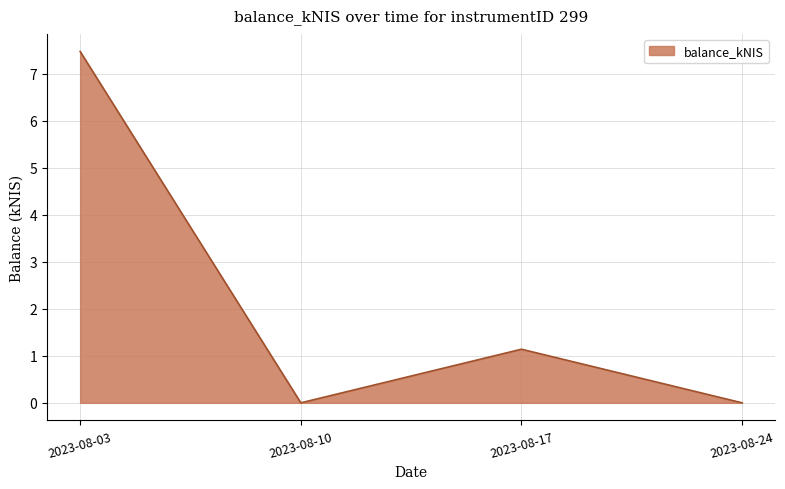

What is the sum of the values at 2023-08-24 and 2023-08-17?

1.1